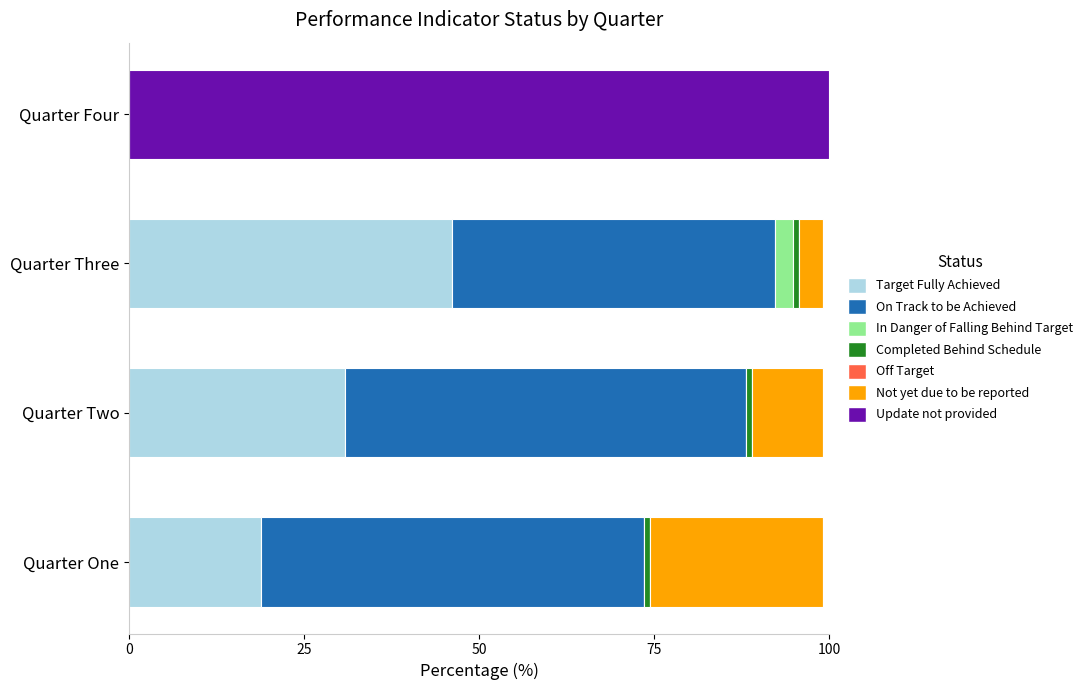

At which label does Target Fully Achieved reach its peak?

Quarter Three